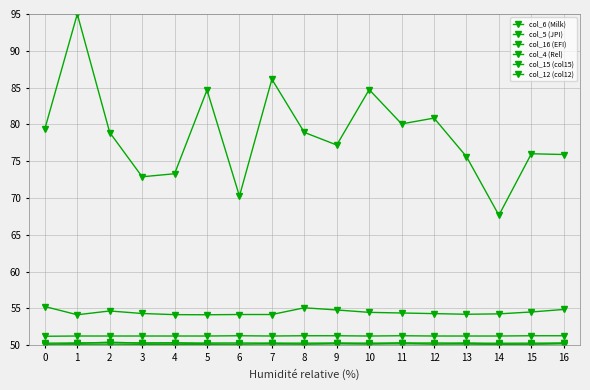

True or false: col_5 (JPI) and col_15 (col15) cross at least once.

False